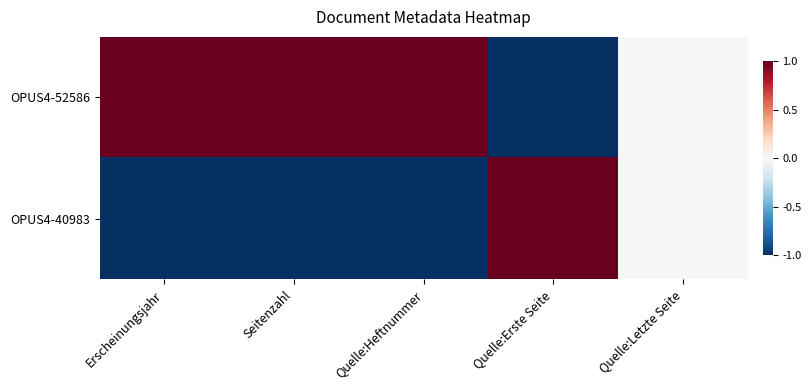

Reading left to right, transcribe all the data shown in this chart.

OPUS4-52586: Erscheinungsjahr=1	Seitenzahl=1	Quelle:Heftnummer=1	Quelle:Erste Seite=-1	Quelle:Letzte Seite=0
OPUS4-40983: Erscheinungsjahr=-1	Seitenzahl=-1	Quelle:Heftnummer=-1	Quelle:Erste Seite=1	Quelle:Letzte Seite=0